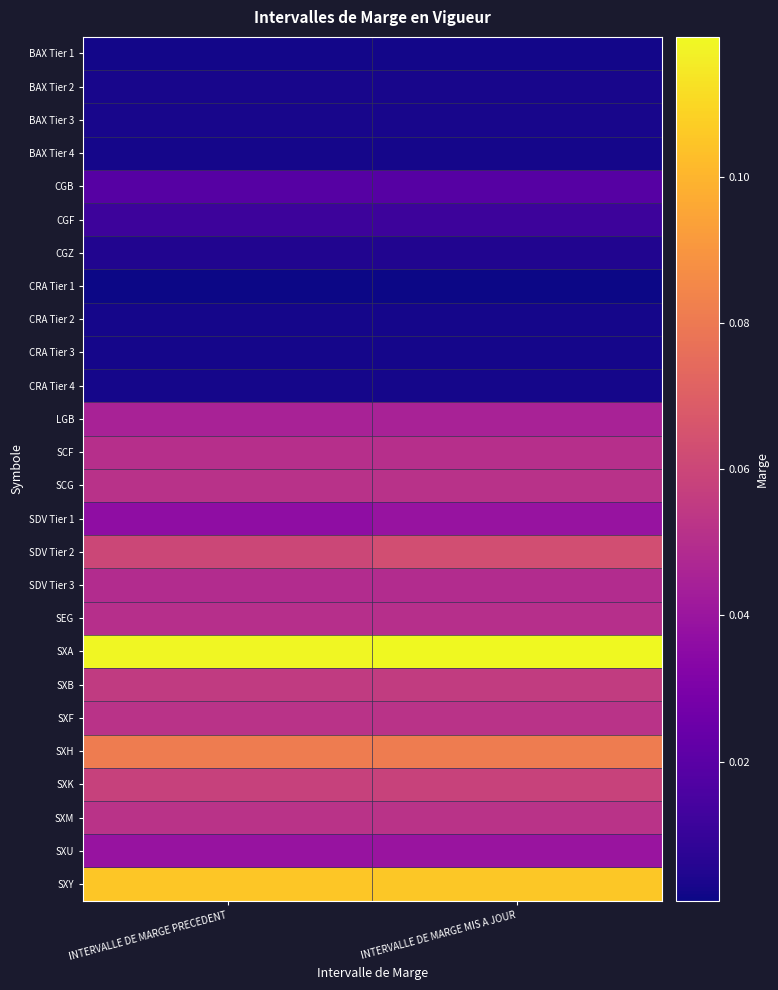

List the series in order of their peak value, lowest first.

CRA Tier 1, BAX Tier 1, CRA Tier 2, CRA Tier 3, CRA Tier 4, BAX Tier 4, BAX Tier 2, BAX Tier 3, CGZ, CGF, CGB, SDV Tier 1, SXU, LGB, SDV Tier 3, SCF, SEG, SCG, SXF, SXM, SXB, SXK, SDV Tier 2, SXH, SXY, SXA